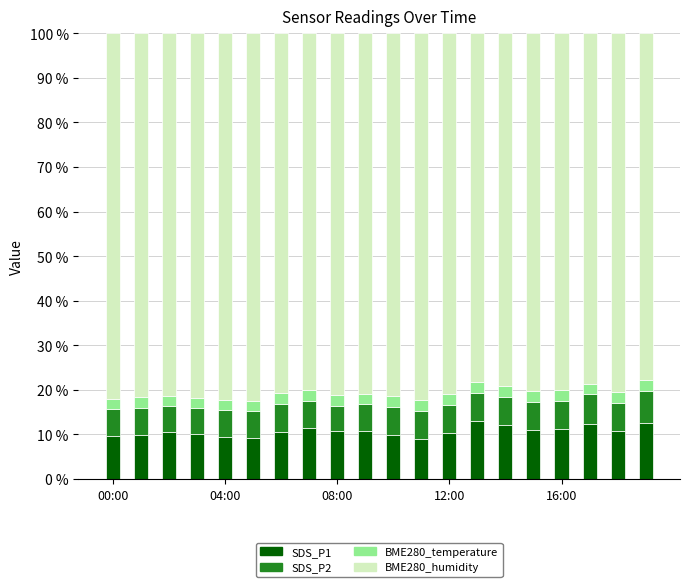

What is the minimum value for SDS_P1?

9.1